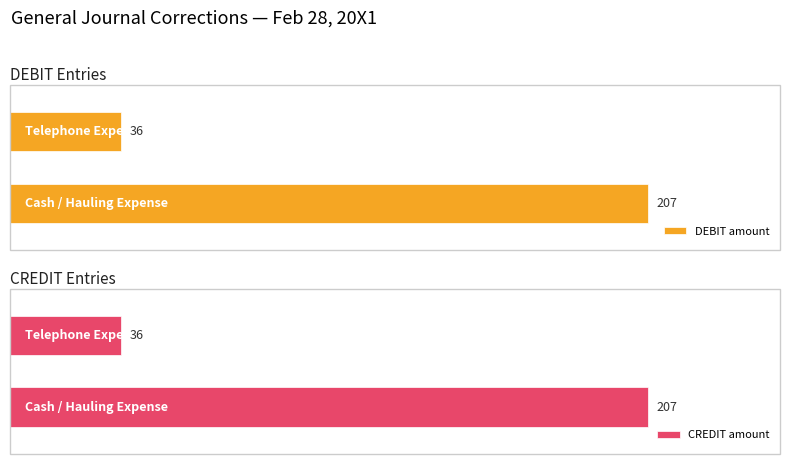

Does the chart contain any negative values?

No